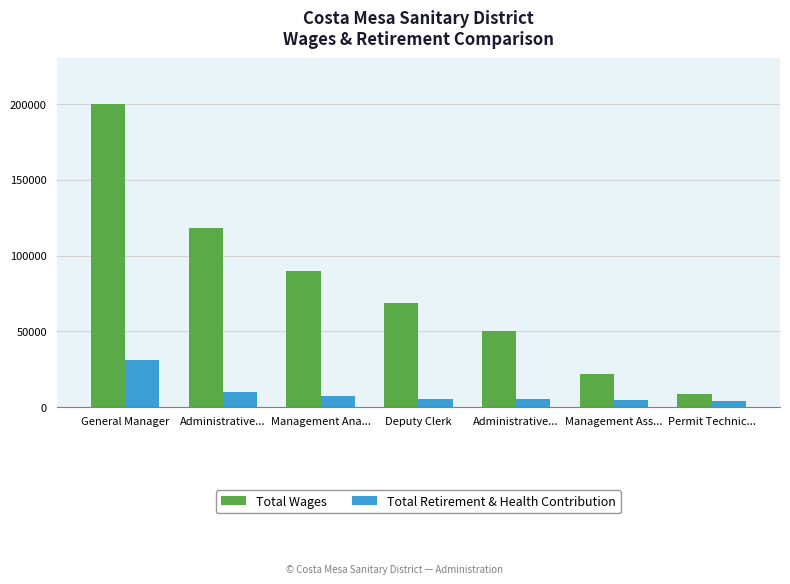

List the series in order of their peak value, highest first.

Total Wages, Total Retirement & Health Contribution